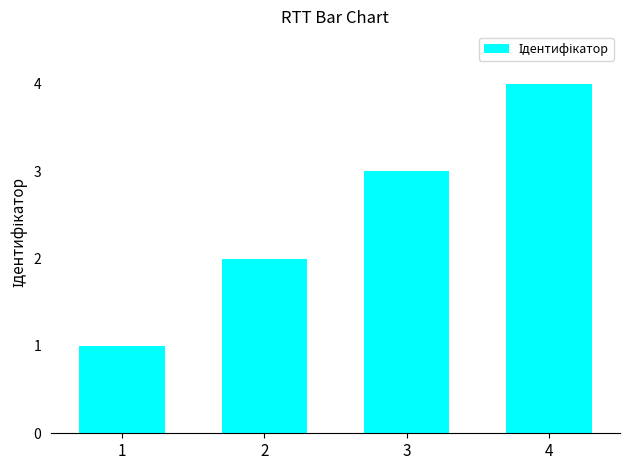

List the labels in order of value, smallest first.

1, 2, 3, 4